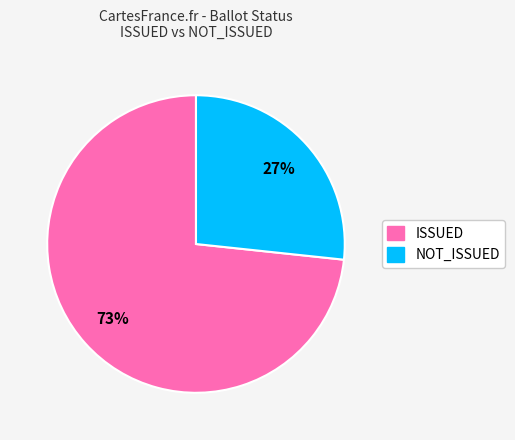

What is the ratio of the value at NOT_ISSUED to the value at ISSUED?

0.4